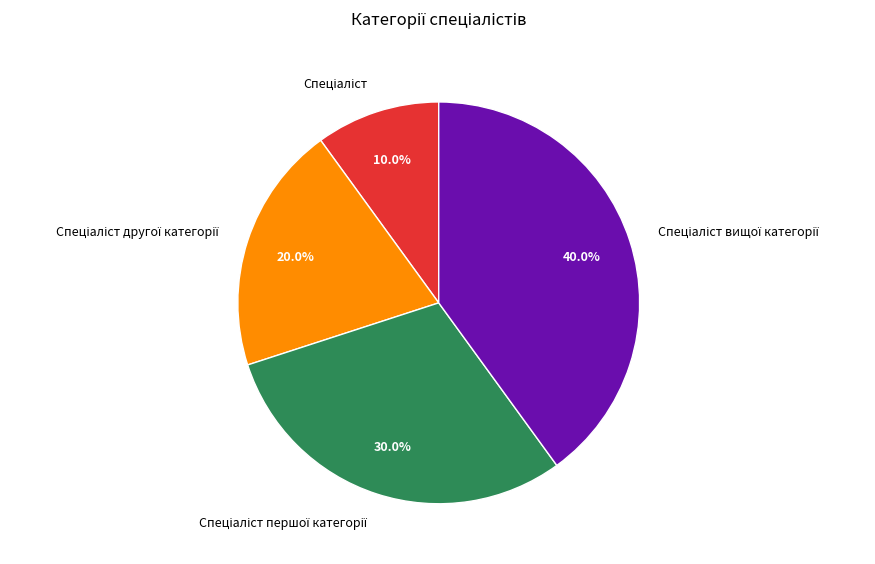

To the nearest percent, what is the average slice percentage?

25%